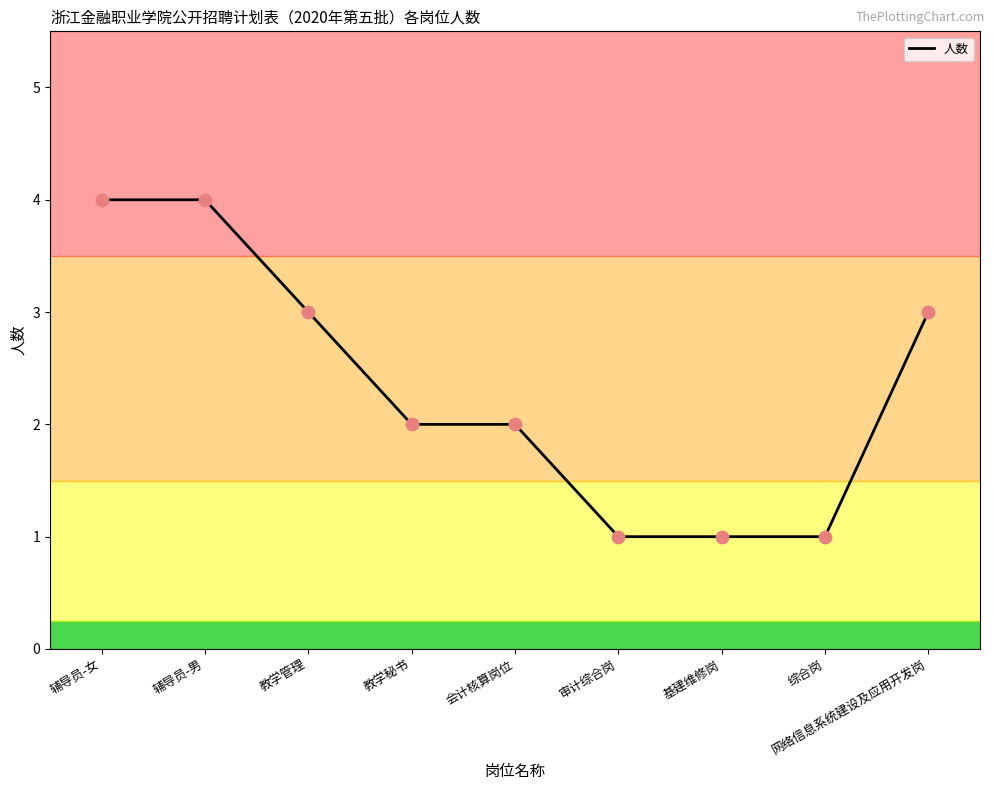

What is the change in value from 教学管理 to 教学秘书?

-1